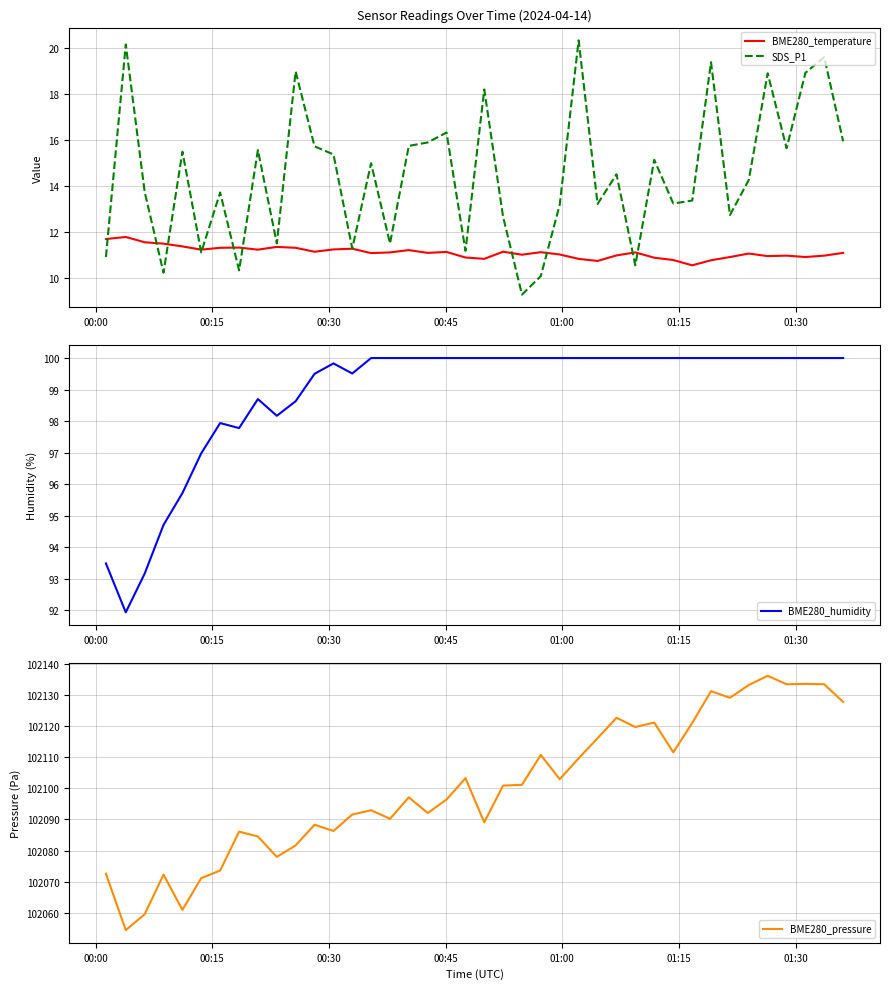

What is the difference between the maximum and minimum values in the BME280_humidity series?

8.1